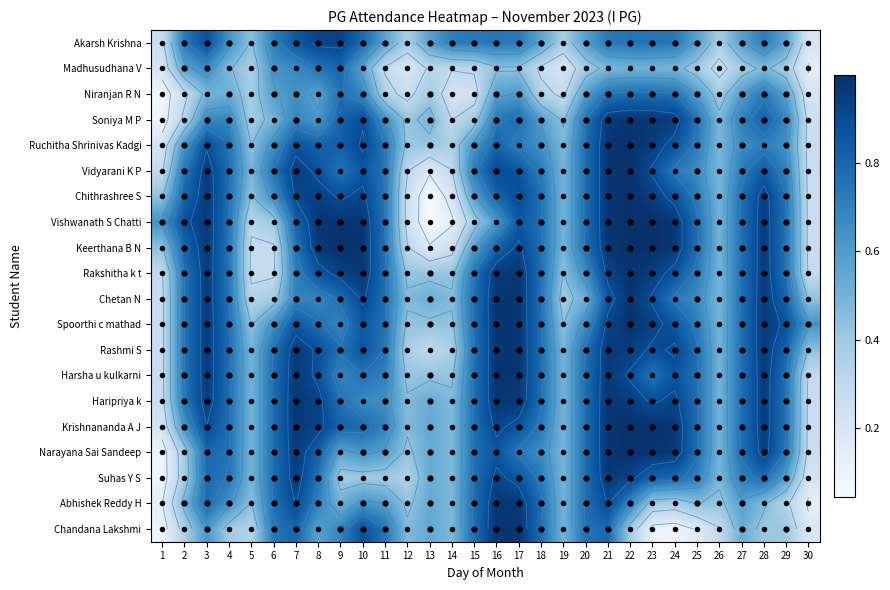

What is the approximate value of Haripriya k at 11?

0.7